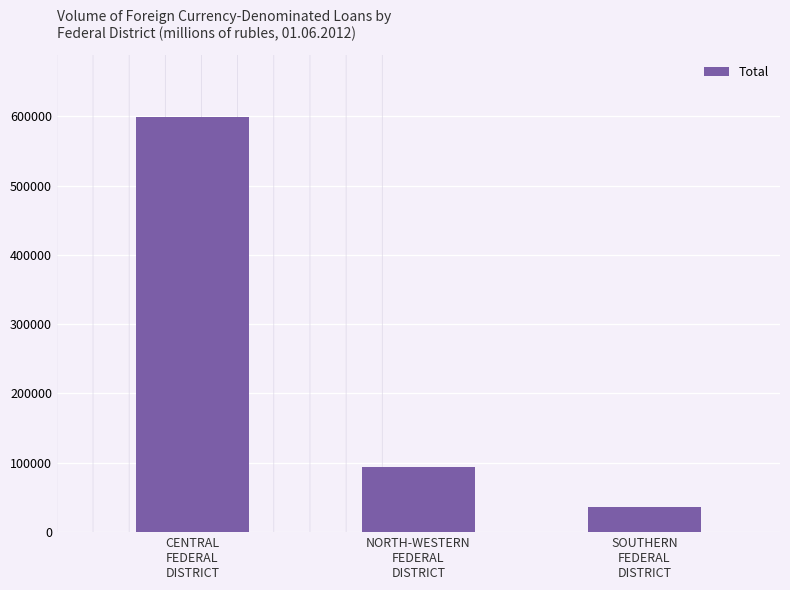

What is the sum of all values?

729716